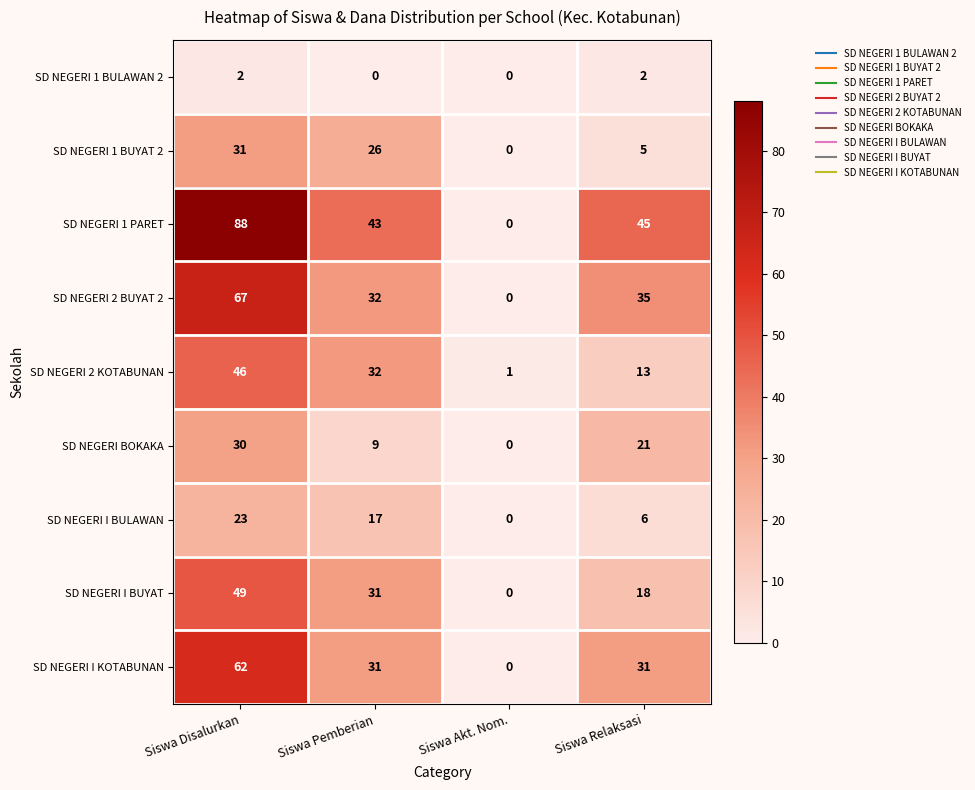

What is the difference between the highest and lowest values at Siswa Akt. Nom.?

1